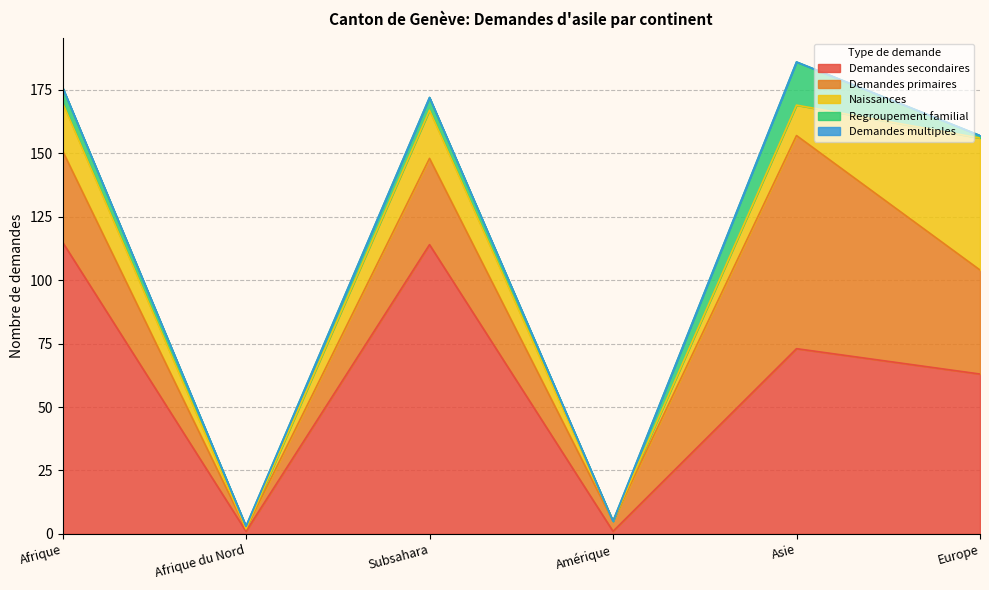

Is the value of Regroupement familial at Afrique greater than the value of Demandes multiples at Amérique?

Yes